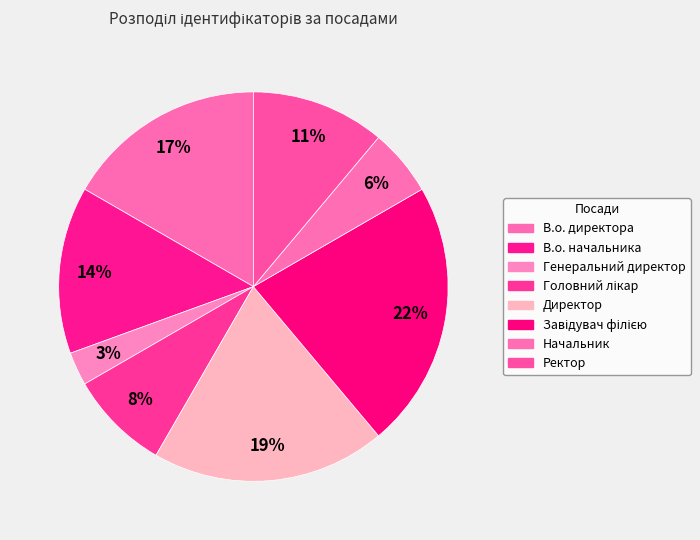

What percentage is the Головний лікар slice, to the nearest percent?

8%